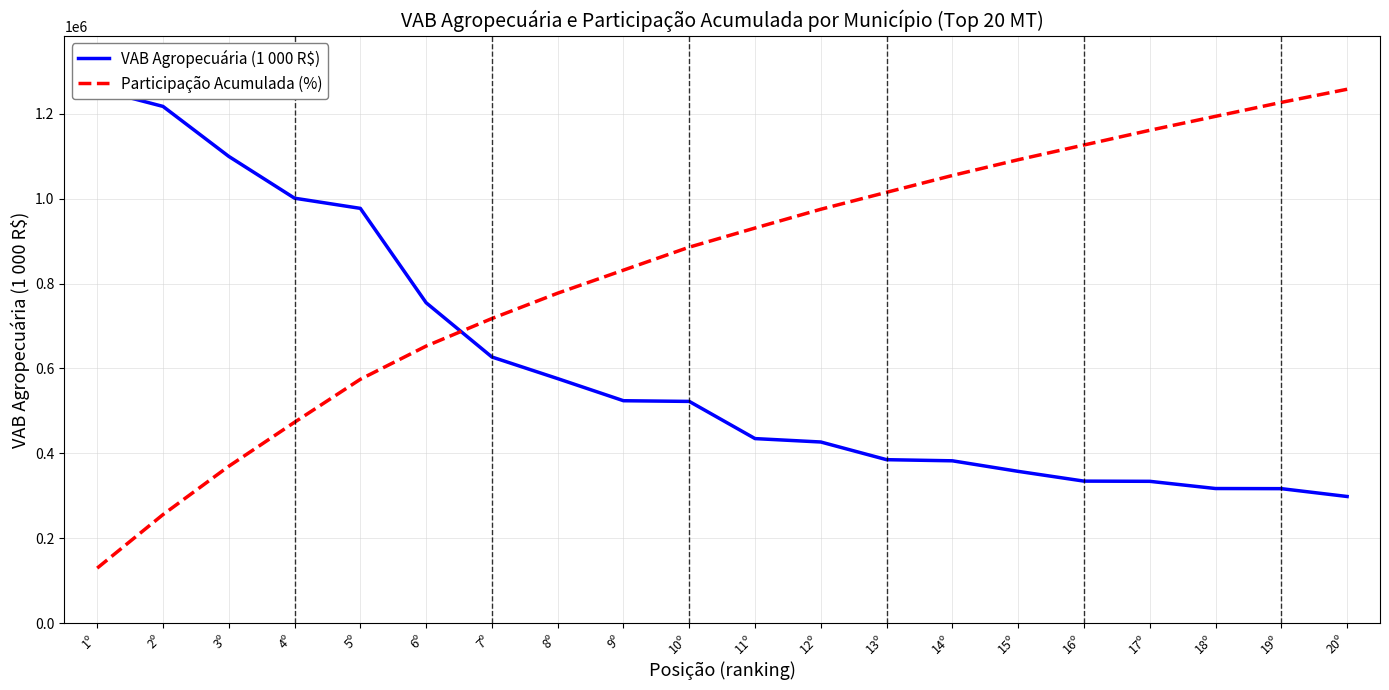

Is this an area chart (filled region under the line)?

No